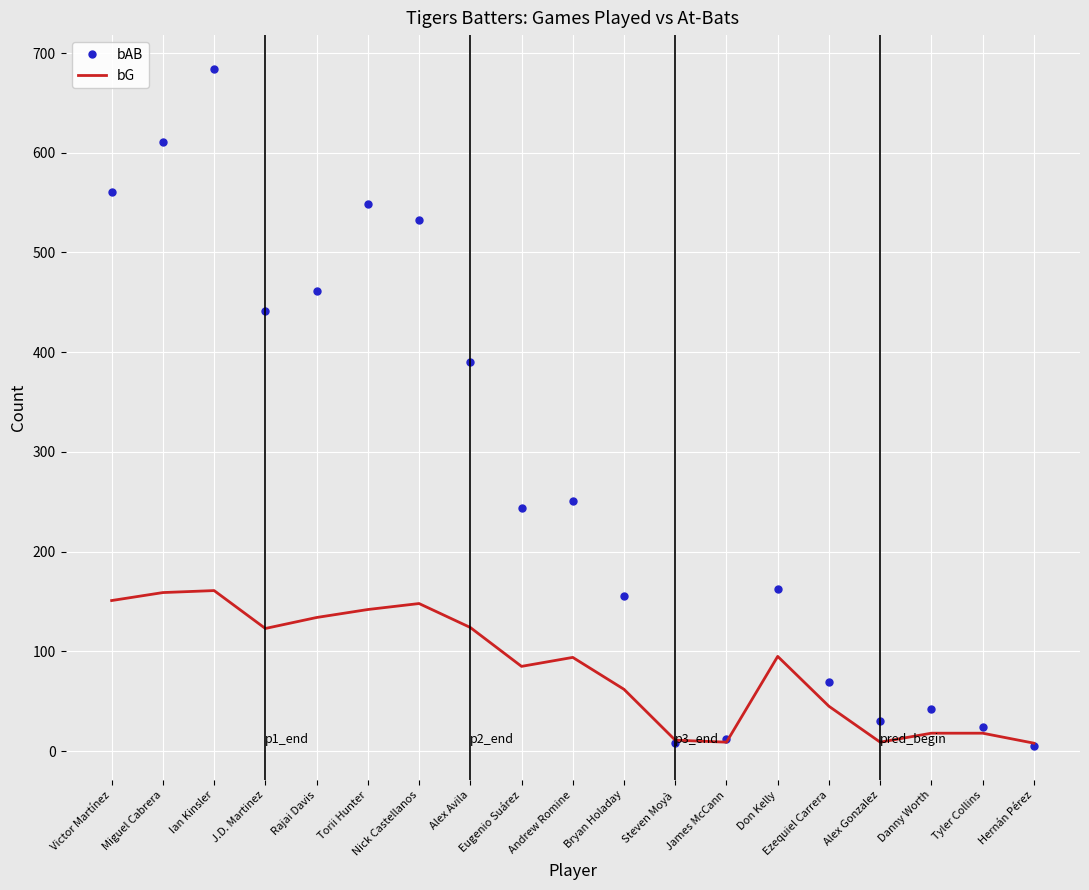

What position from the left is Hernán Pérez?

19